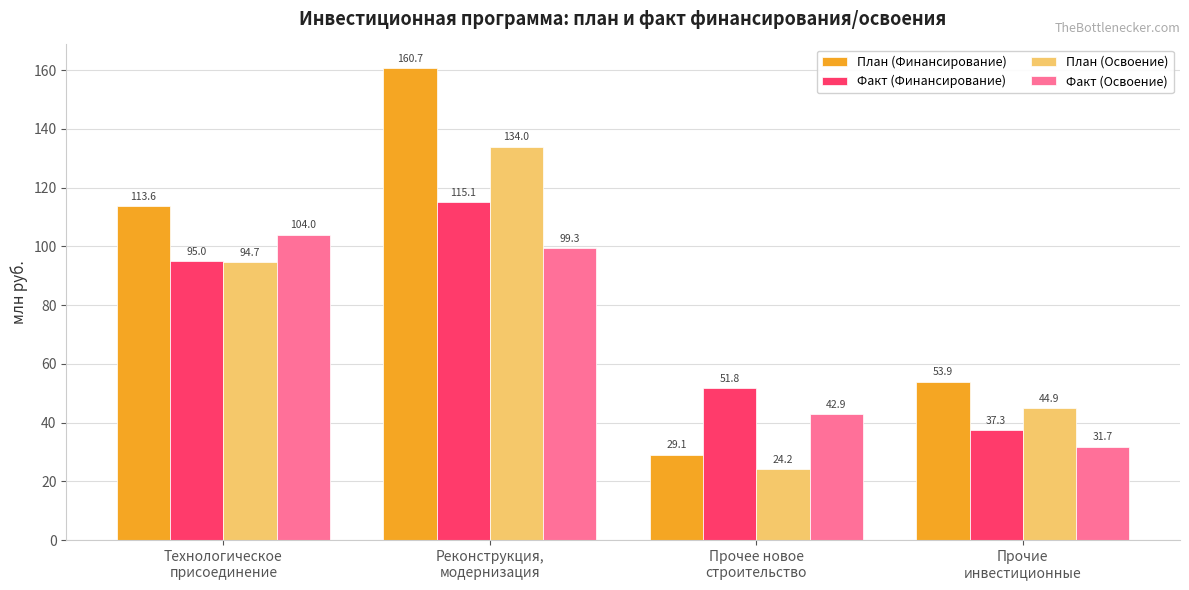

How many bars are there in each group?

4